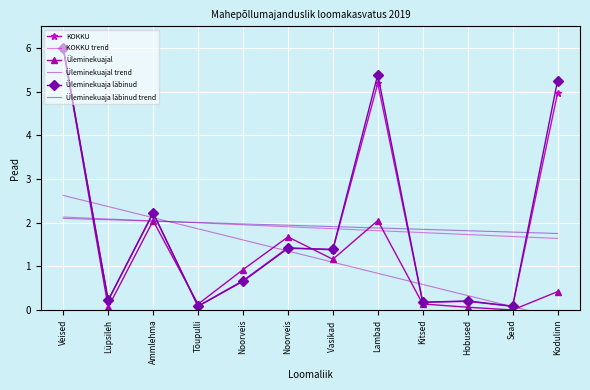

At which label does KOKKU trend reach its minimum?

Kodulinn